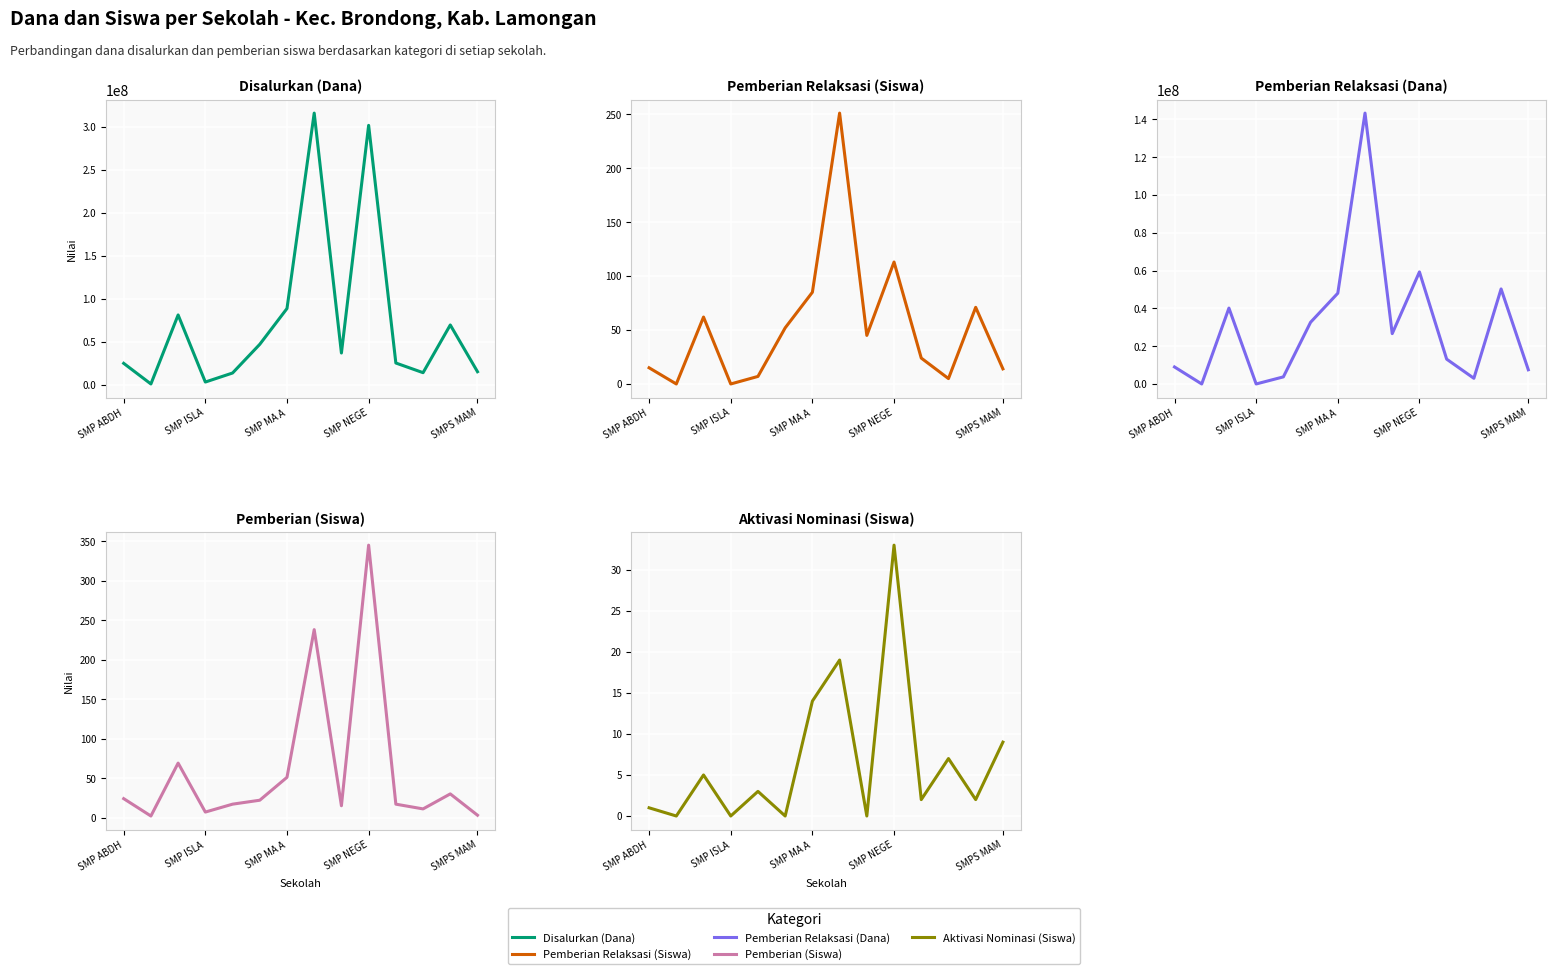

At which category is the sum across all series the highest?

7